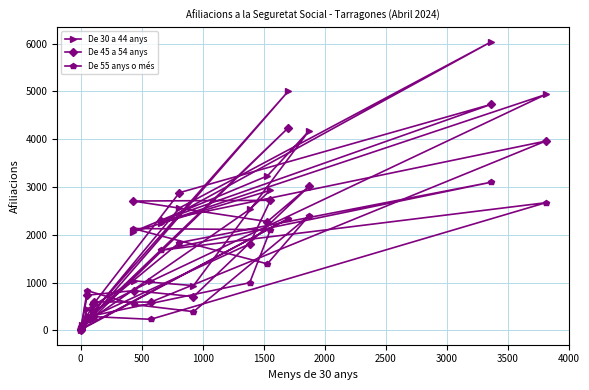

Which series has the largest range (max minus min)?

De 30 a 44 anys